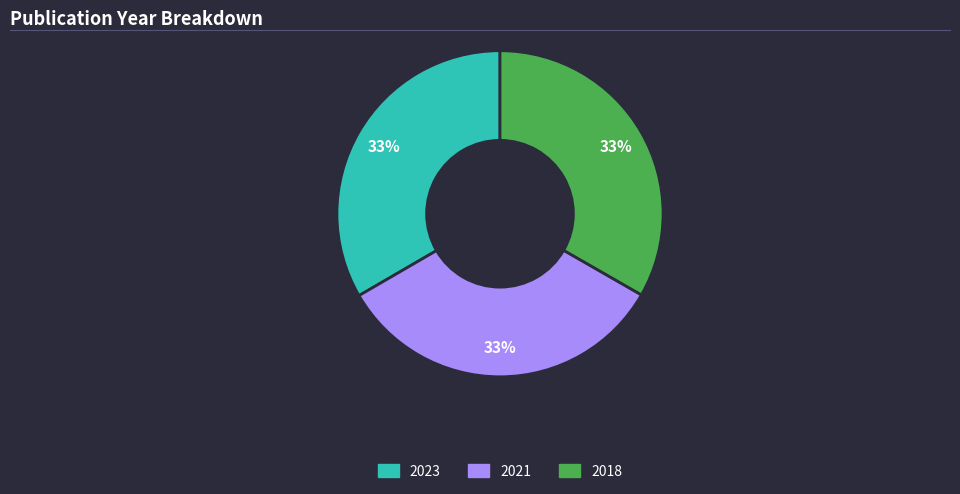

The 2021 slice represents 39% of the pie. True or false?

False